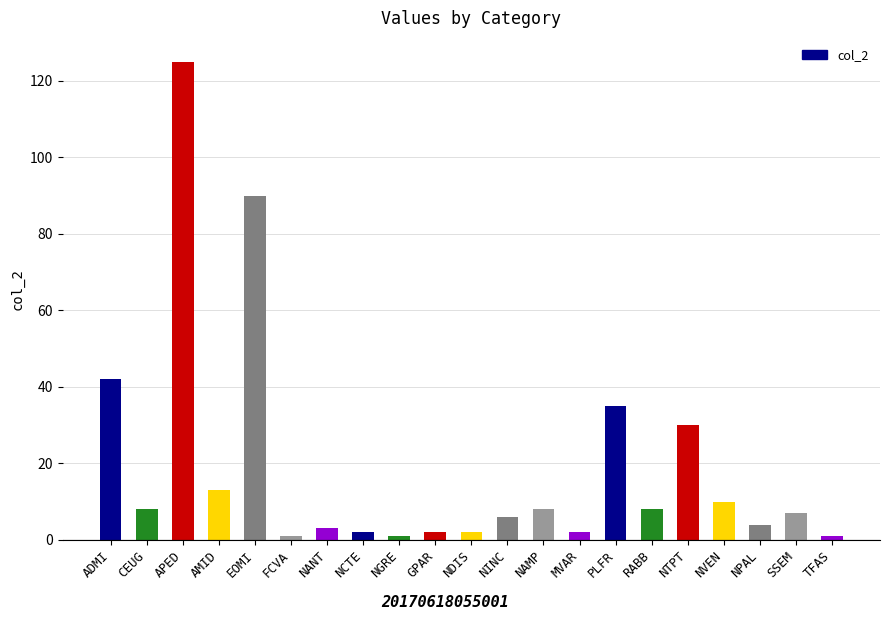

Are the bars horizontal?

No